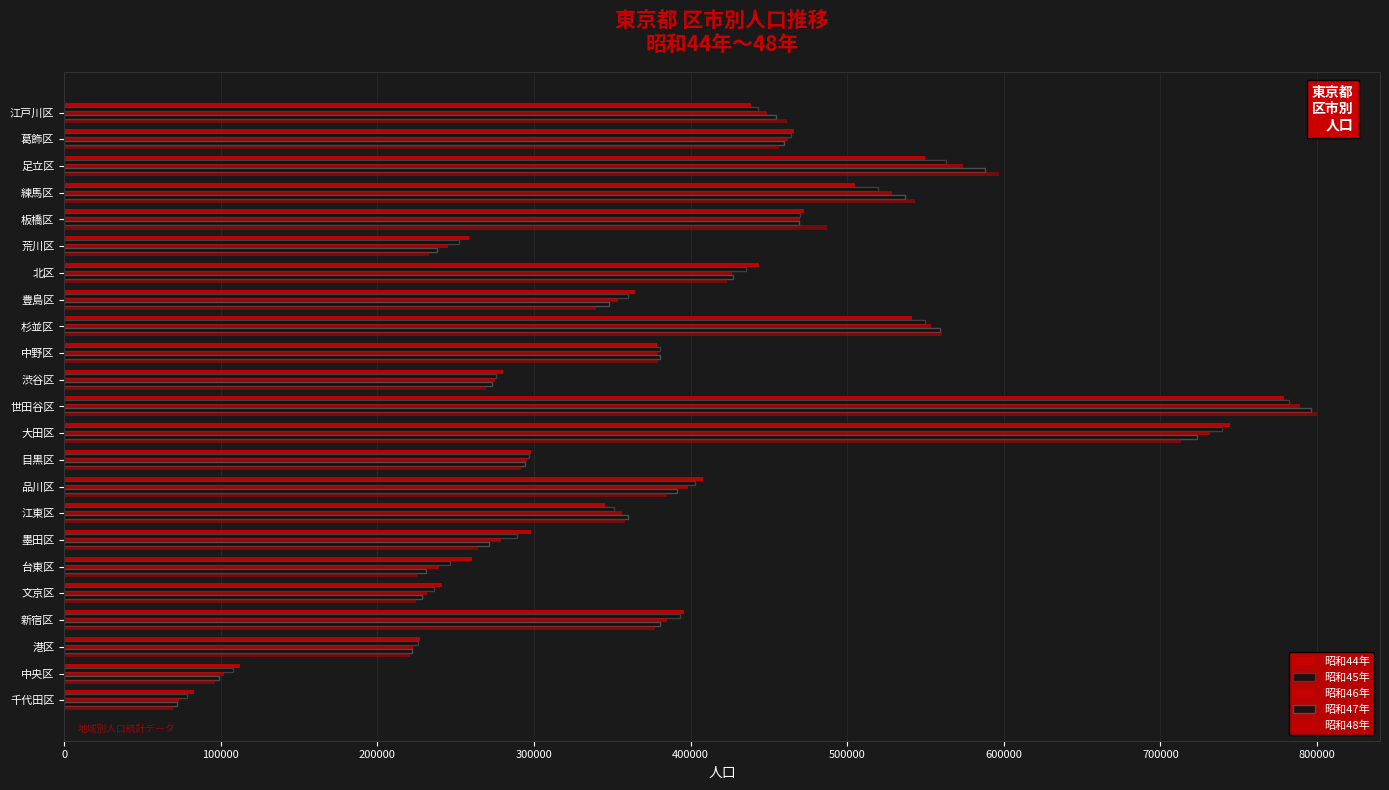

How many data points in 昭和44年 are less than 378251?

11